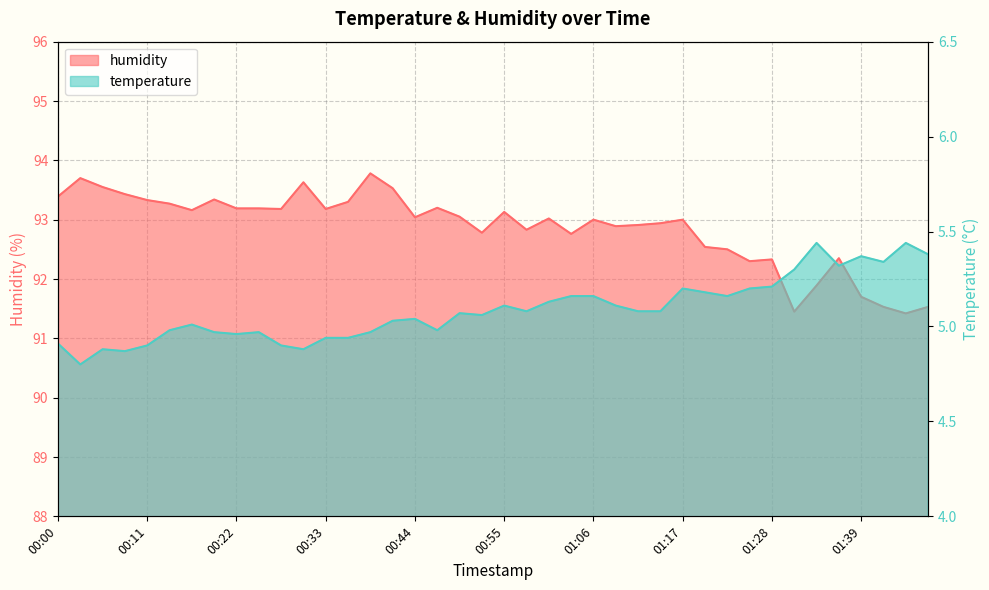

What is the maximum value for temperature?

5.4